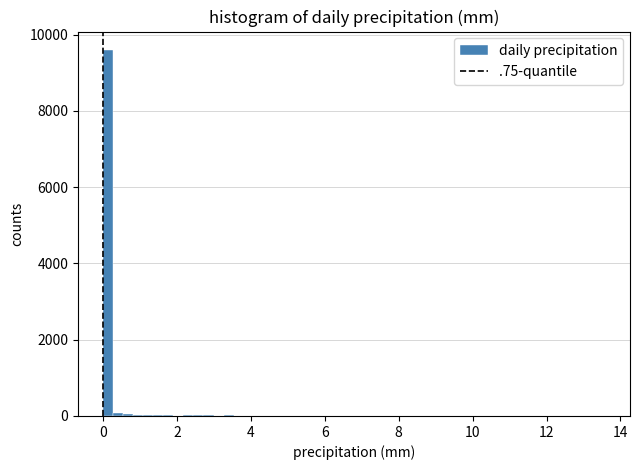

Around what value on the x-axis is the tallest bar? Give the approximate position of its centre, as read against the axis.

0.2